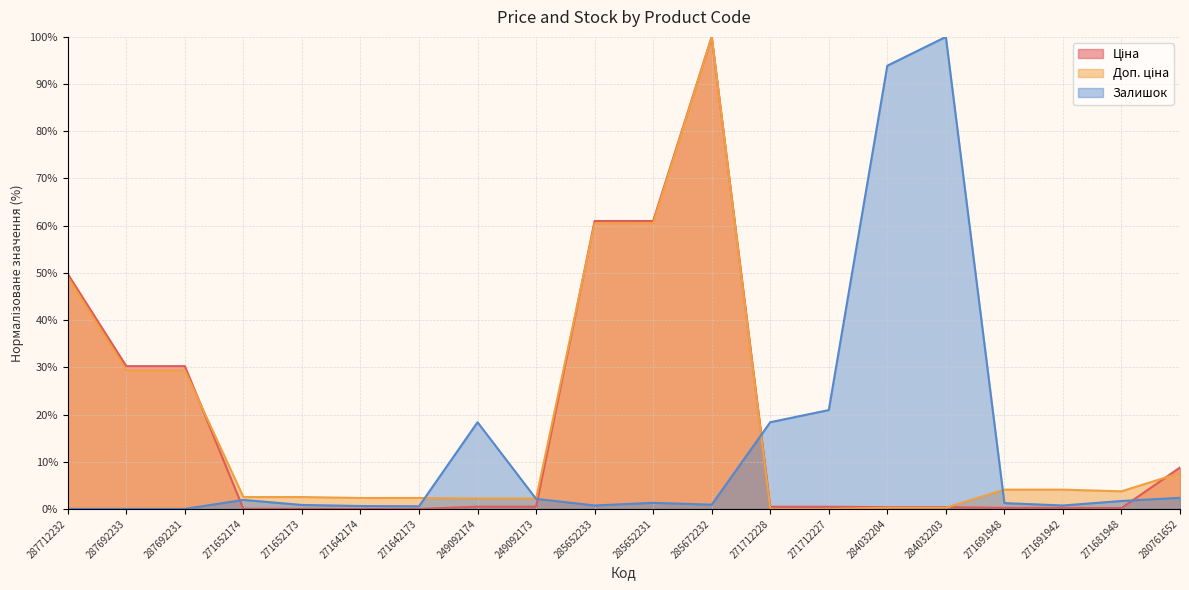

List the labels in order of Залишок value, largest first.

284032203, 284032204, 271712227, 249092174, 271712228, 280761652, 249092173, 271652174, 271681948, 285652231, 271691948, 285672232, 271652173, 285652233, 271691942, 271642174, 271642173, 287712232, 287692233, 287692231